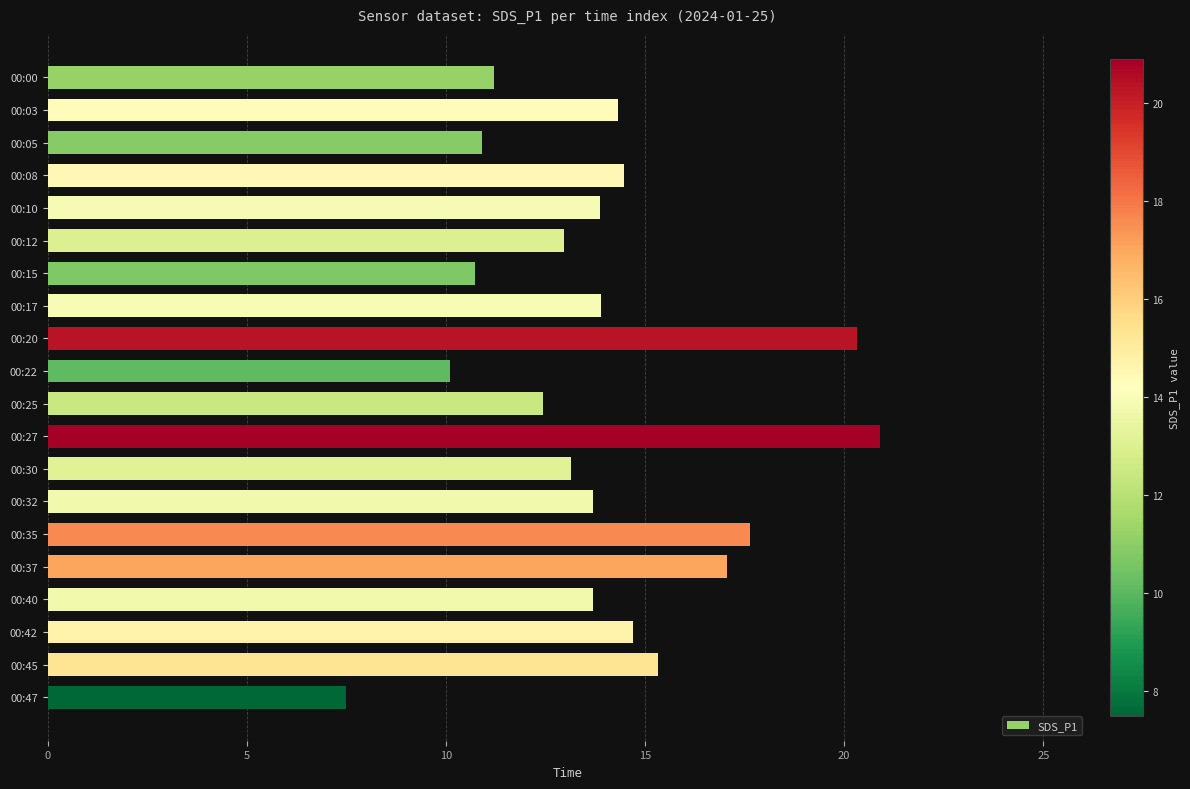

What is the sum of all values?

278.9